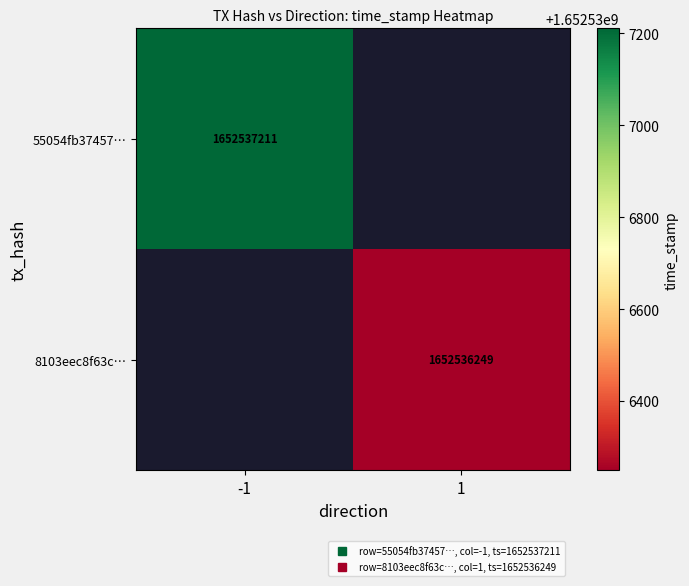

Count the number of data series in this chart.

2